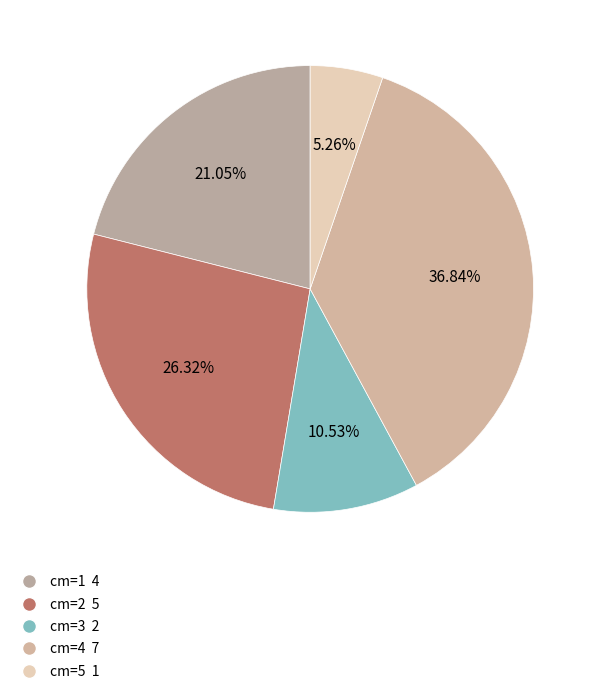

Count the number of slices in the pie.

5